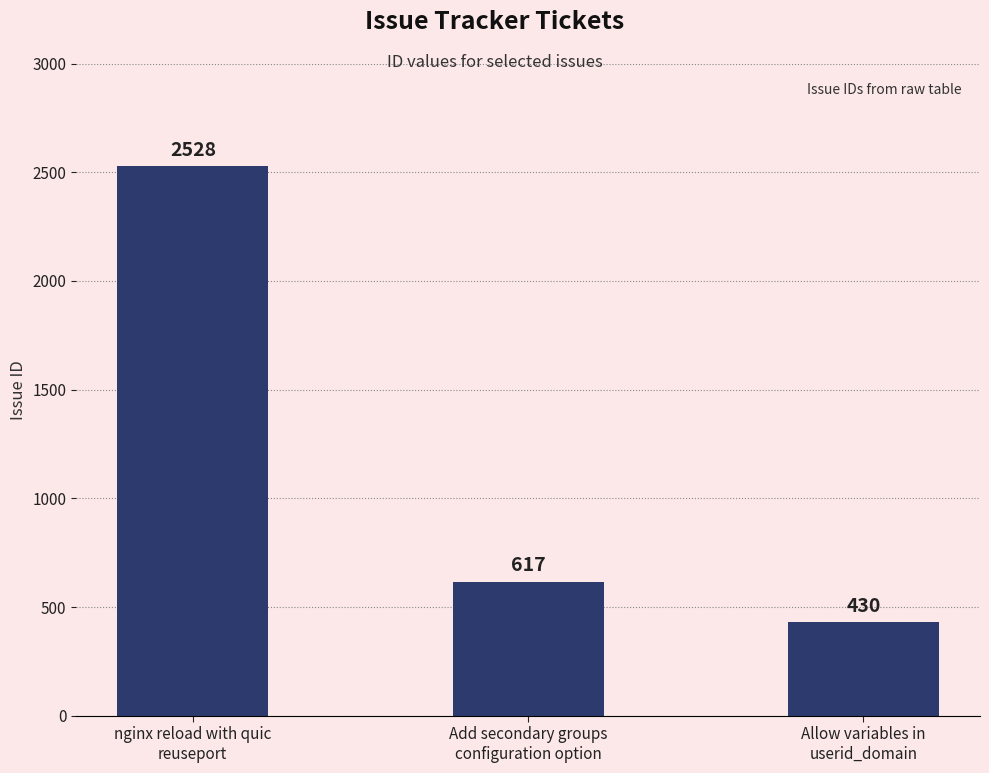

List the labels in order of value, smallest first.

Allow variables in
userid_domain, Add secondary groups
configuration option, nginx reload with quic
reuseport